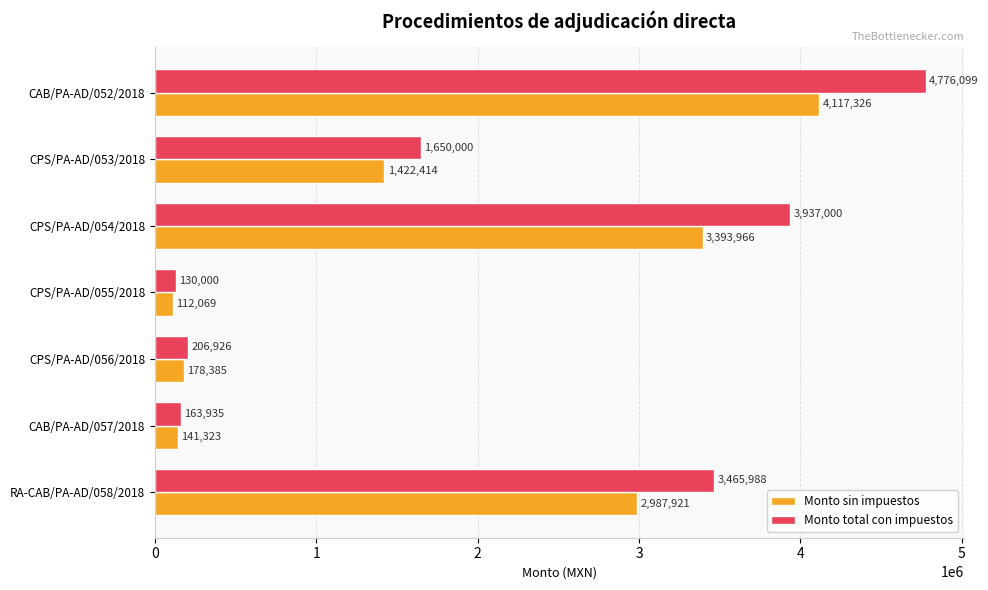

List the series in order of their peak value, lowest first.

Monto sin impuestos, Monto total con impuestos